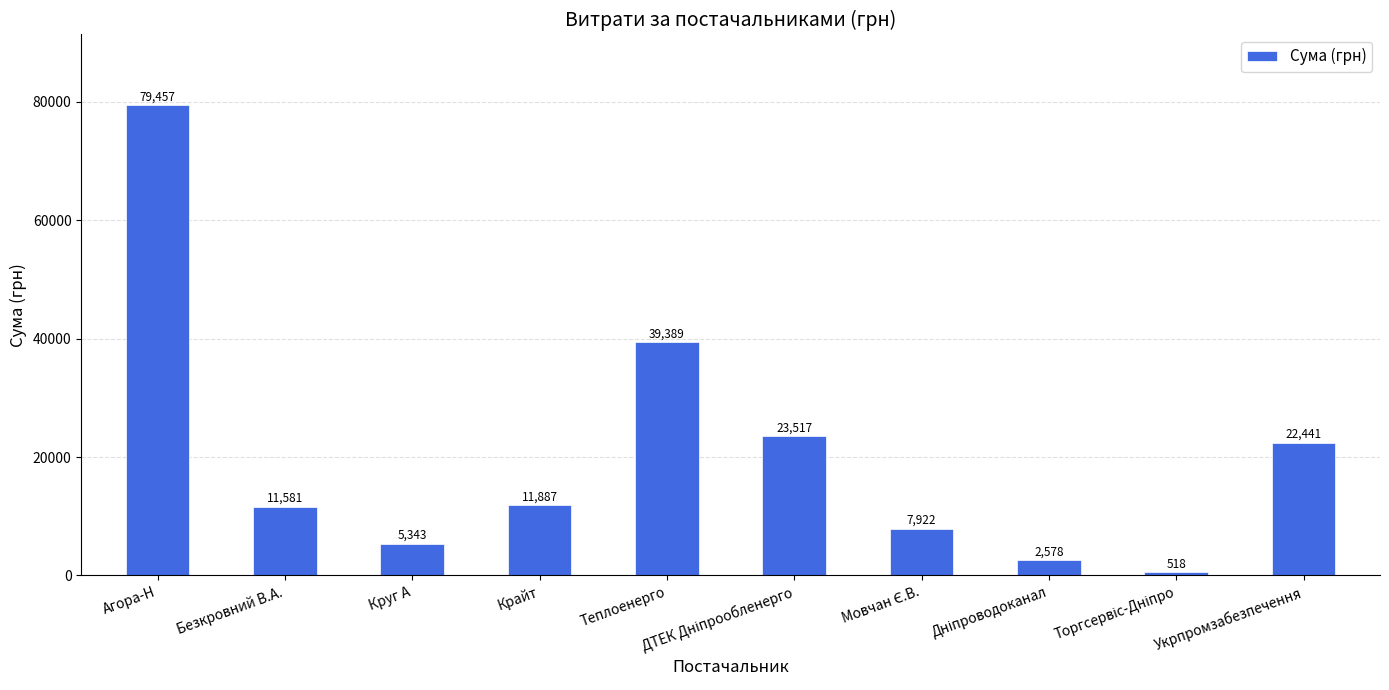

What is the difference between the values at Укрпромзабезпечення and Крайт?

10554.0